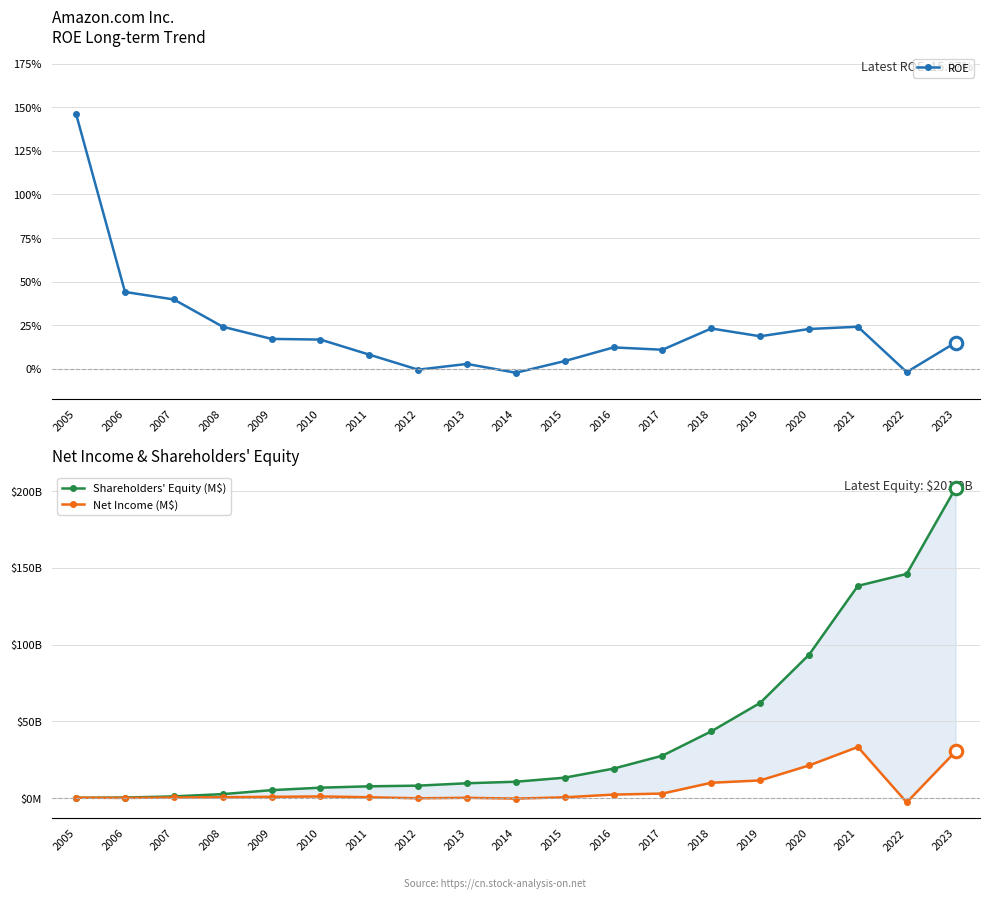

How many positive values does the ROE series have?

16